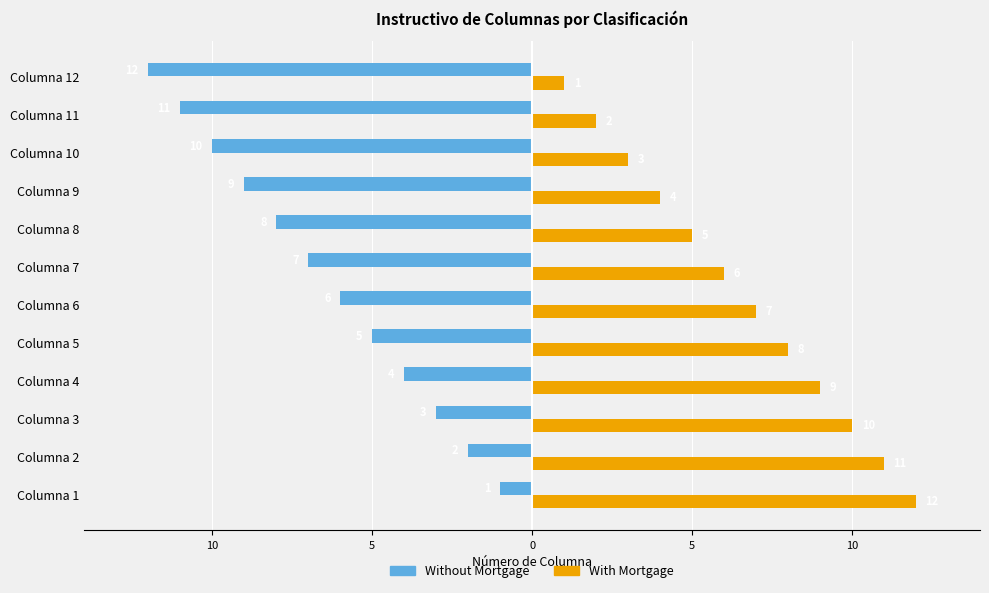

What are all the series names shown in the legend?

Without Mortgage, With Mortgage